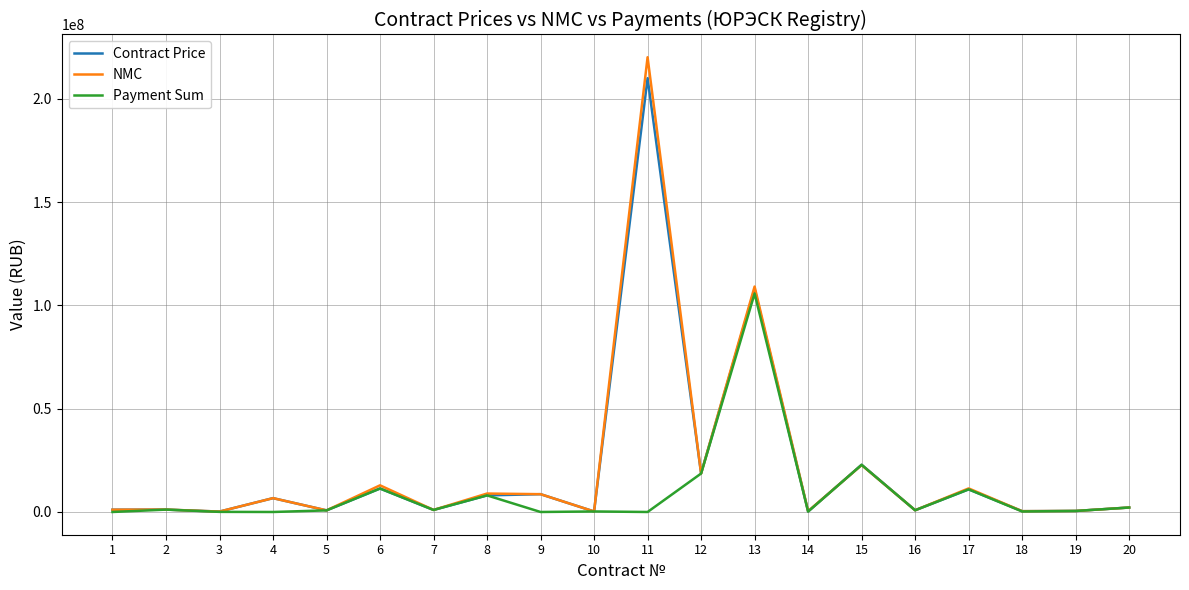

What is the total value across all series at 6?

35621842.1